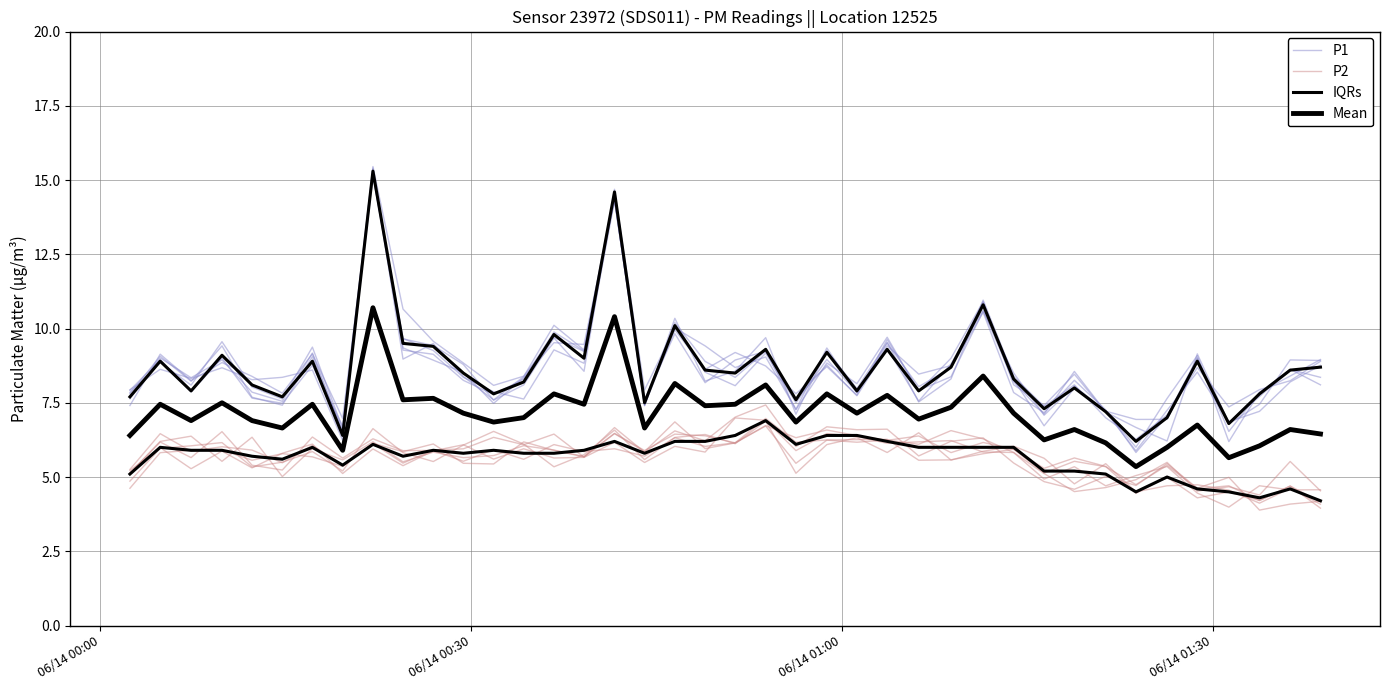

Reading left to right, list all the values displayed in this chart.

P1: 7.8	8.9	8.1	9.6	8.0	7.6	9.4	6.6	15.2	9.7	9.3	8.4	7.9	7.6	9.3	8.8	14.3	7.6	9.8	8.2	8.9	9.2	7.6	8.8	7.7	9.3	7.6	8.8	10.6	8.2	7.1	8.6	7.2	5.9	7.2	8.5	6.9	7.2	8.2	8.8
P2: 4.9	6.0	6.1	6.2	5.3	5.5	5.9	5.2	6.6	5.8	5.5	6.1	6.5	6.1	5.3	5.8	6.6	5.6	6.3	6.4	6.1	6.9	5.1	6.1	6.3	5.8	6.5	5.6	5.9	6.0	5.6	4.8	5.4	4.5	4.7	4.7	4.6	4.1	4.6	4.1
IQRs: 7.7	8.9	7.9	9.1	8.1	7.7	8.9	6.4	15.3	9.5	9.4	8.5	7.8	8.2	9.8	9.0	14.6	7.5	10.1	8.6	8.5	9.3	7.6	9.2	7.9	9.3	7.9	8.7	10.8	8.3	7.3	8.0	7.2	6.2	7.0	8.9	6.8	7.8	8.6	8.7
Mean: 6.4	7.5	6.9	7.5	6.9	6.7	7.5	5.9	10.7	7.6	7.7	7.2	6.8	7.0	7.8	7.5	10.4	6.7	8.2	7.4	7.5	8.1	6.8	7.8	7.2	7.8	7.0	7.3	8.4	7.2	6.2	6.6	6.2	5.3	6.0	6.8	5.7	6.0	6.6	6.4